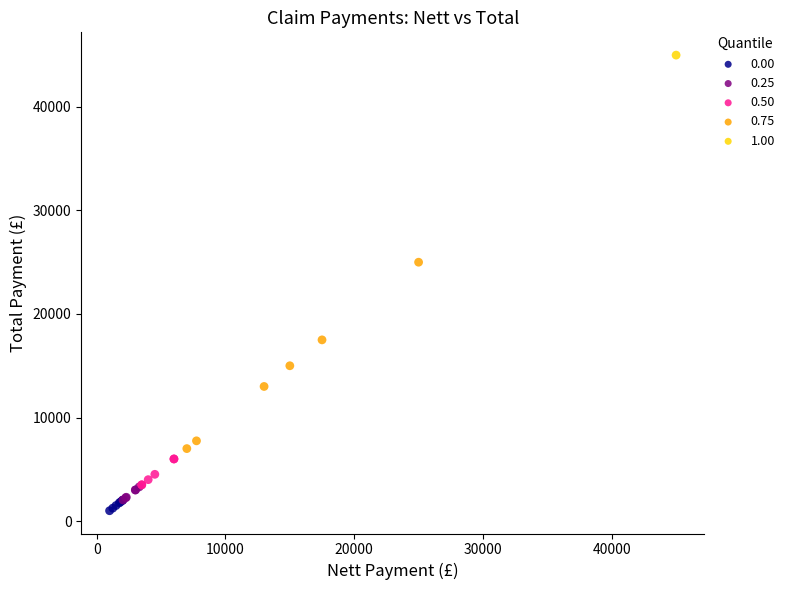

Which series reaches the maximum Y coordinate?

1.00